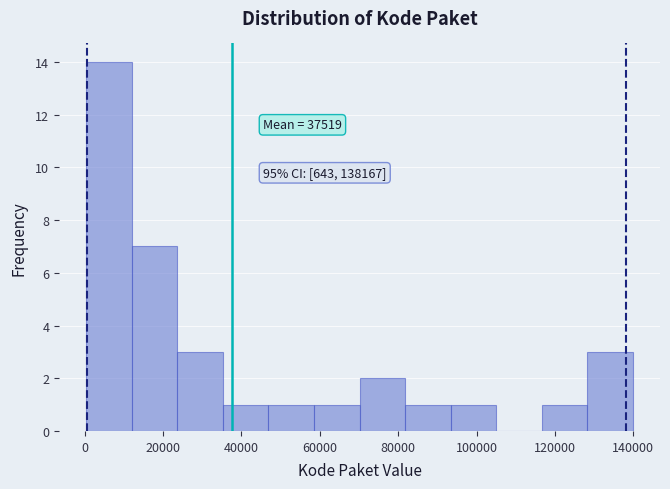

Which range on the x-axis has the tallest bar?

0 to 12000